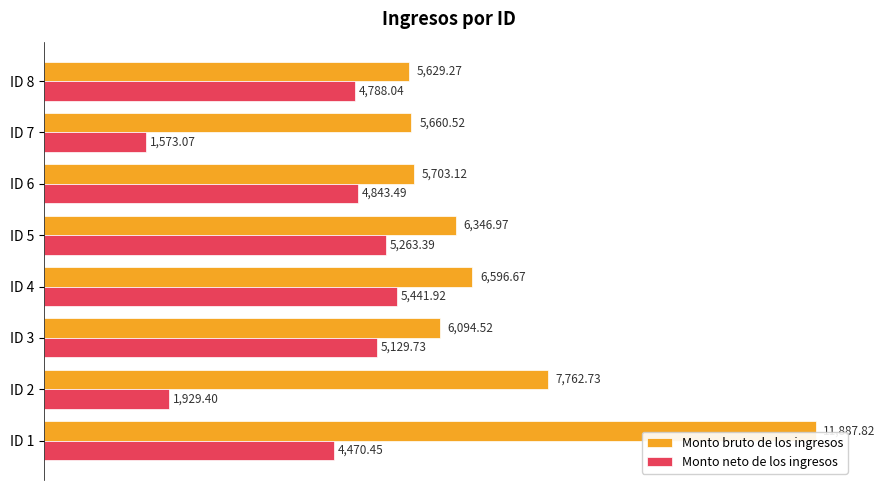

What are all the series names shown in the legend?

Monto bruto de los ingresos, Monto neto de los ingresos